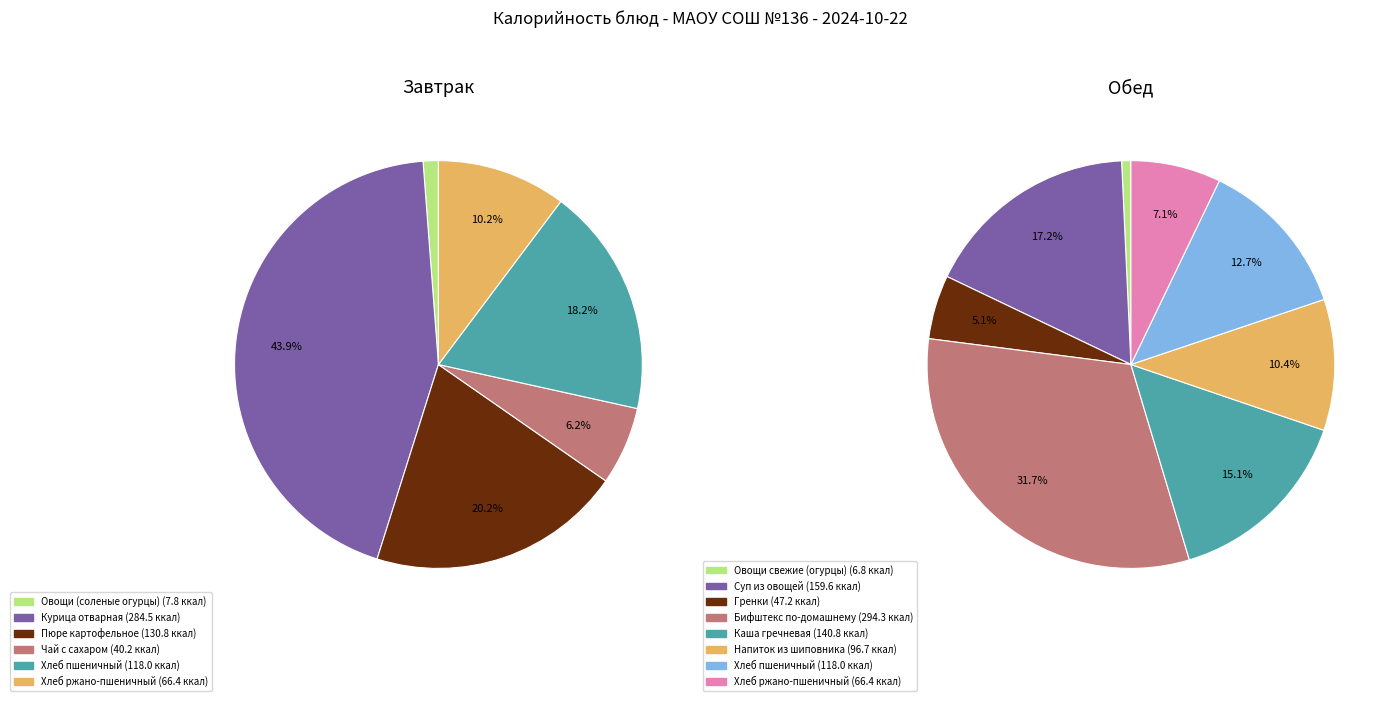

Does any single category account for the majority?

No